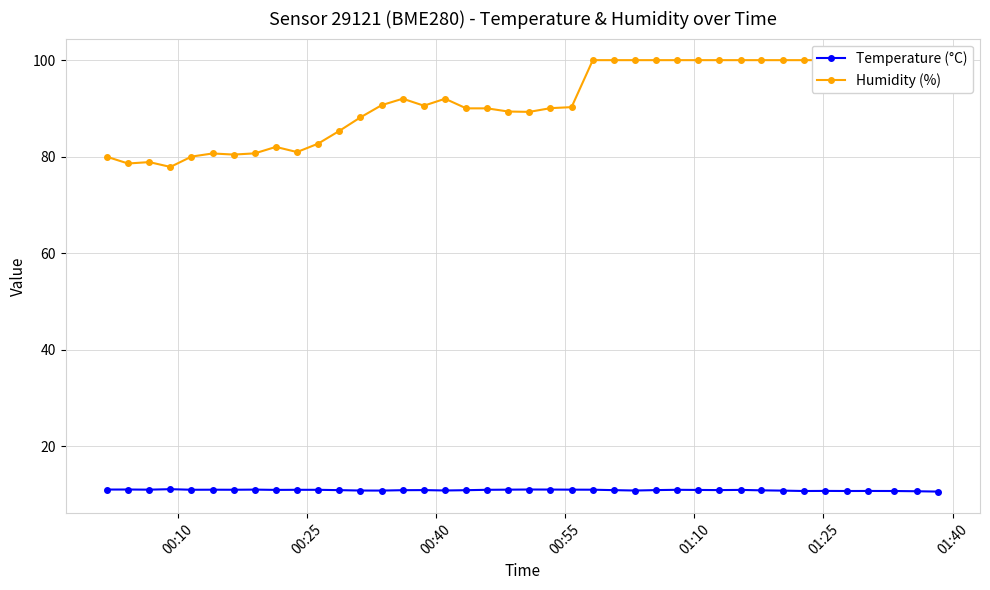

List the series in order of their peak value, lowest first.

Temperature (°C), Humidity (%)